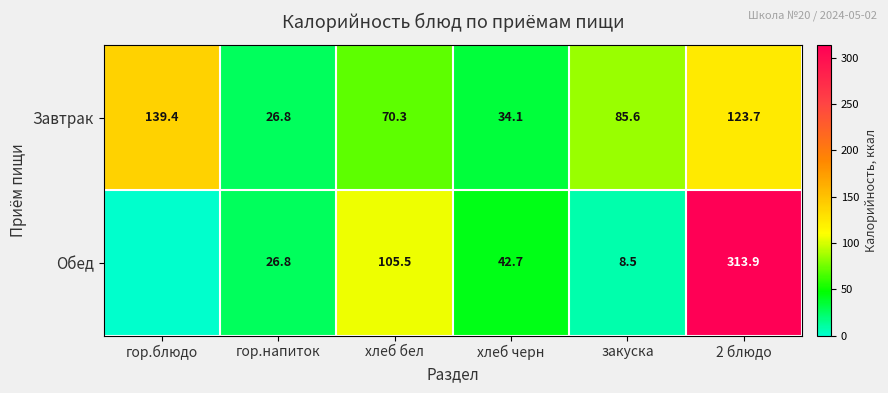

At which label does Завтрак first exceed 85?

гор.блюдо